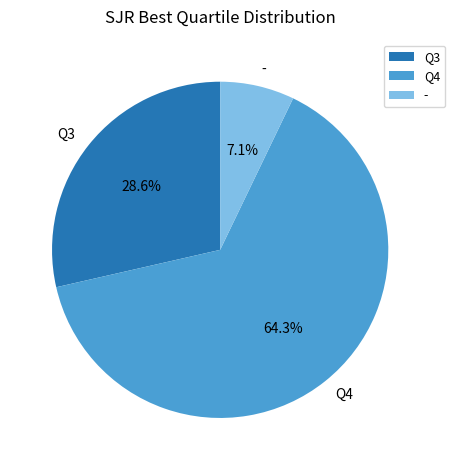

How many slices are in this pie chart?

3